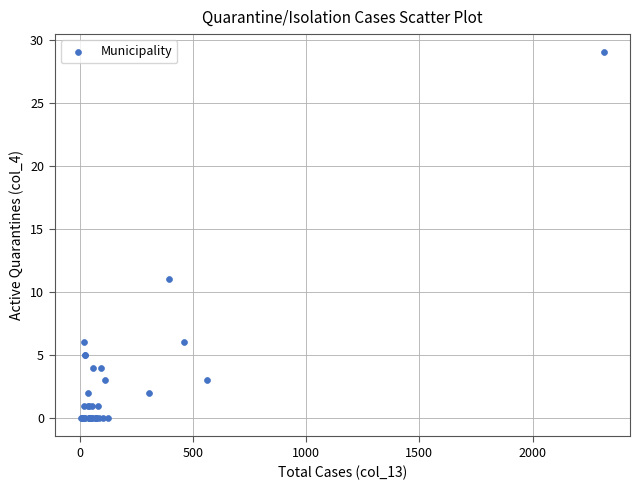

What Y value in the scatter plot is closest to 14?

11